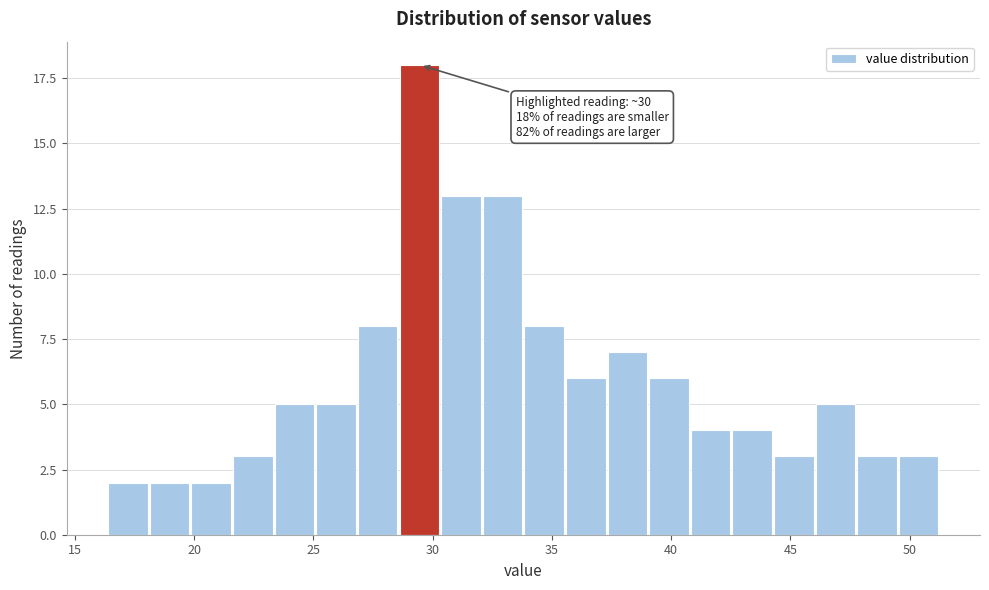

Read against the x-axis, roughly where is the centre of the tallest bar?

29.5